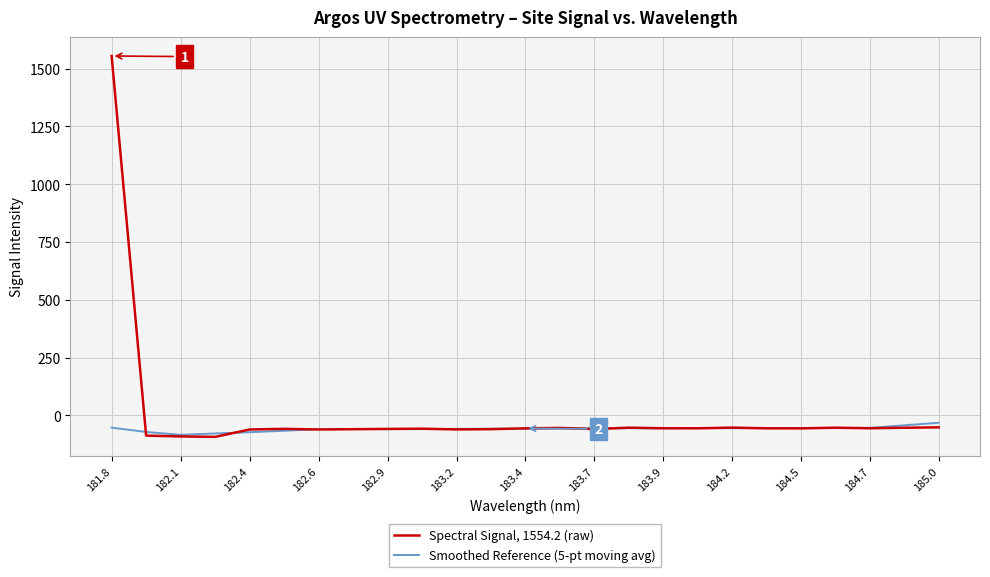

What is the minimum value for Smoothed Reference (5-pt moving avg)?

-84.1